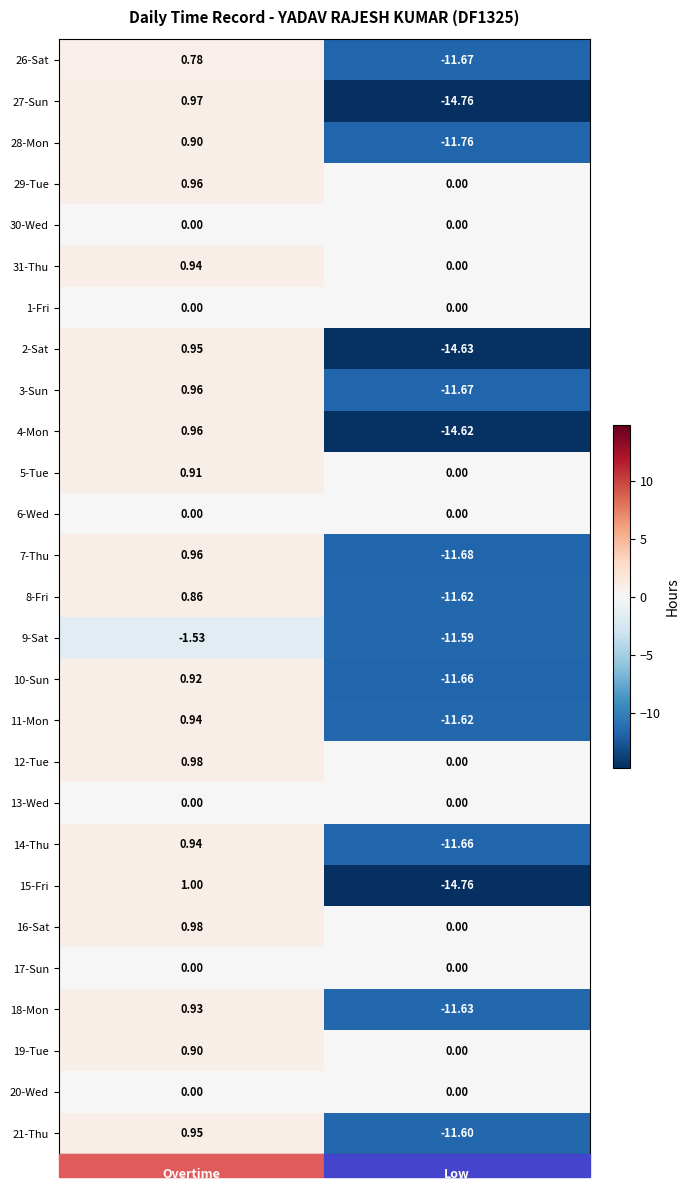

At which category is the sum across all series the highest?

Overtime